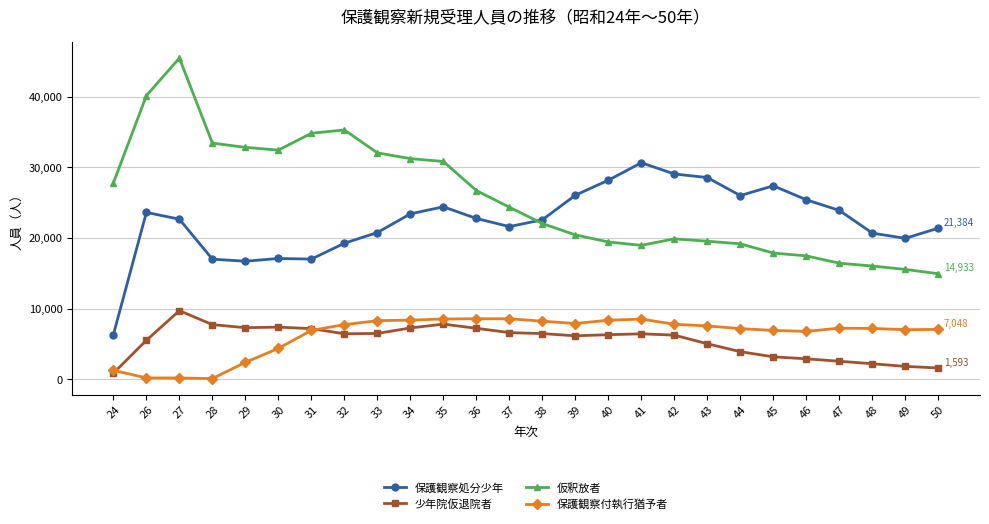

Which series has the widest spread of values?

仮釈放者